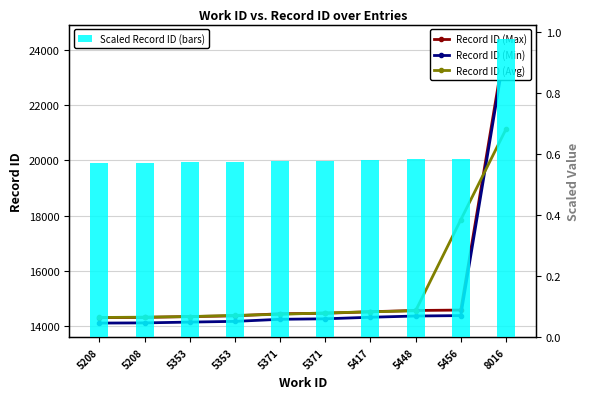

What is the maximum value shown in the chart?

24397.0